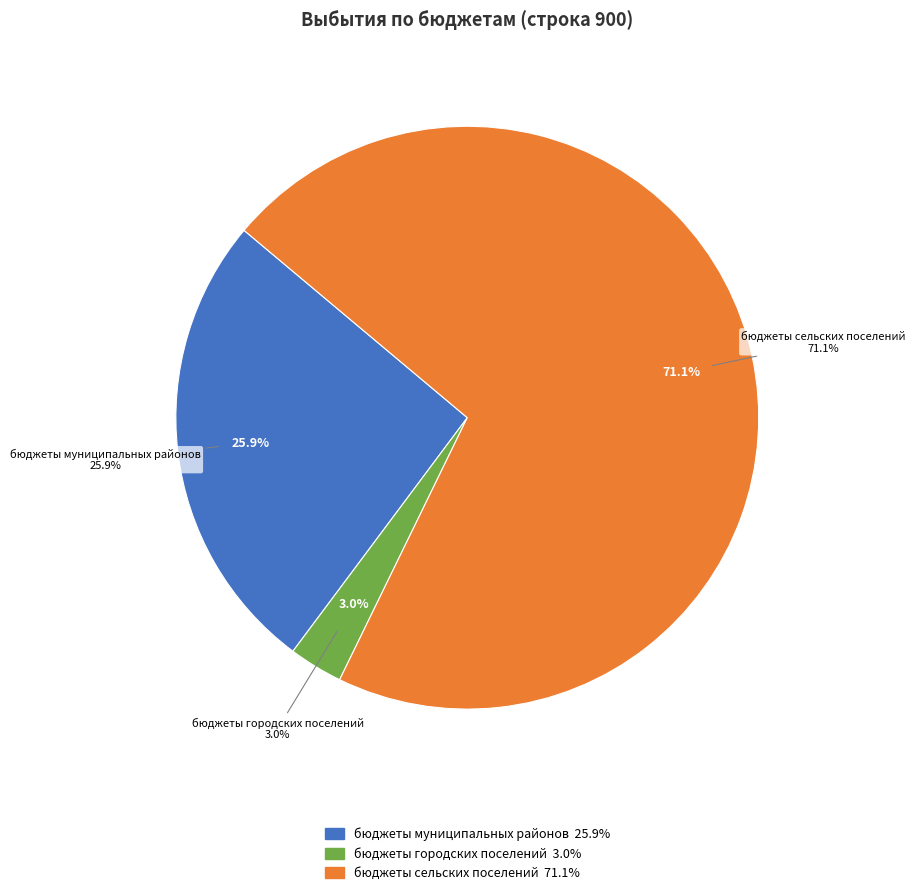

How many slices are in this pie chart?

3